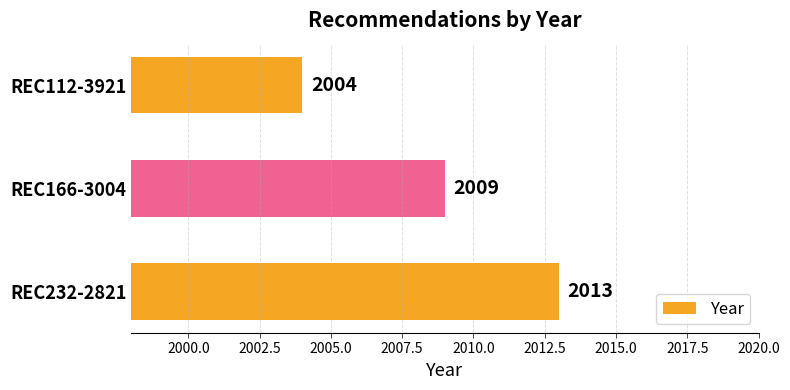

Read the value at REC112-3921.

2004